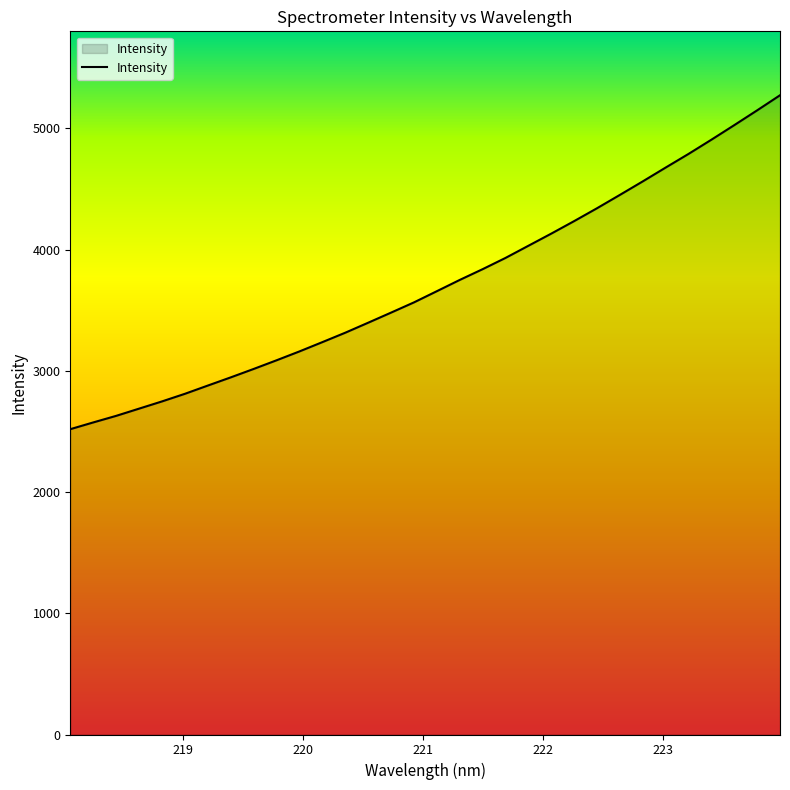

Reading left to right, list all the values displayed in this chart.

2519.1	2574.6	2628.9	2688.4	2748.0	2810.8	2878.8	2946.3	3015.8	3087.3	3160.5	3237.1	3314.8	3397.3	3480.6	3565.0	3657.4	3750.3	3839.1	3931.8	4032.2	4132.5	4235.7	4341.9	4452.1	4563.5	4677.5	4790.1	4907.4	5027.6	5149.5	5274.0